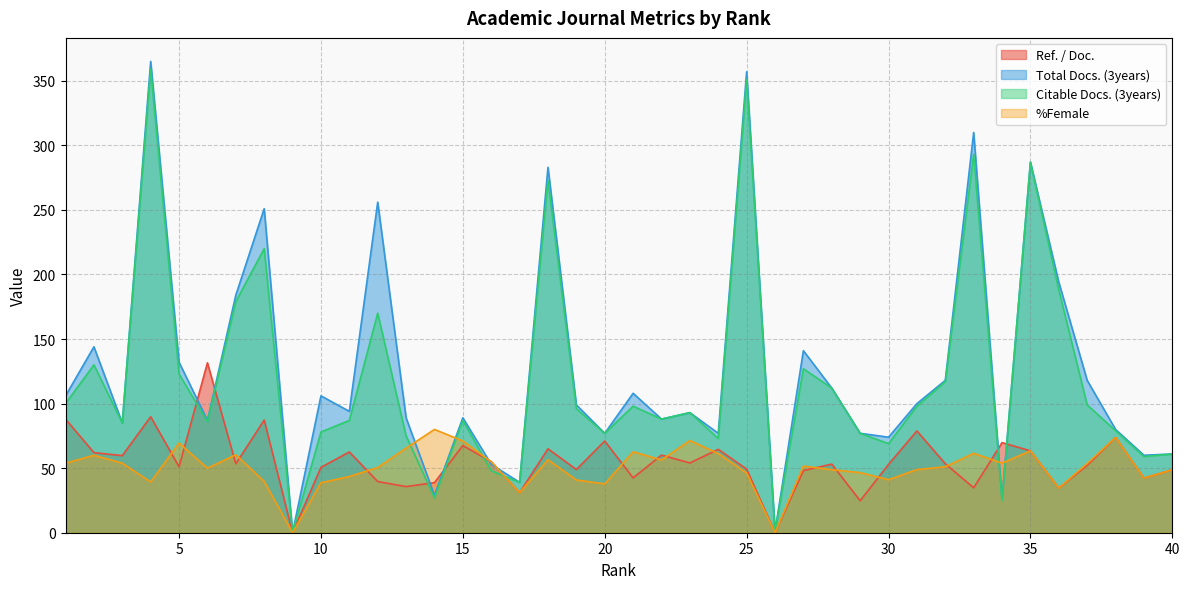

How many values in the Citable Docs. (3years) series exceed 93?

19